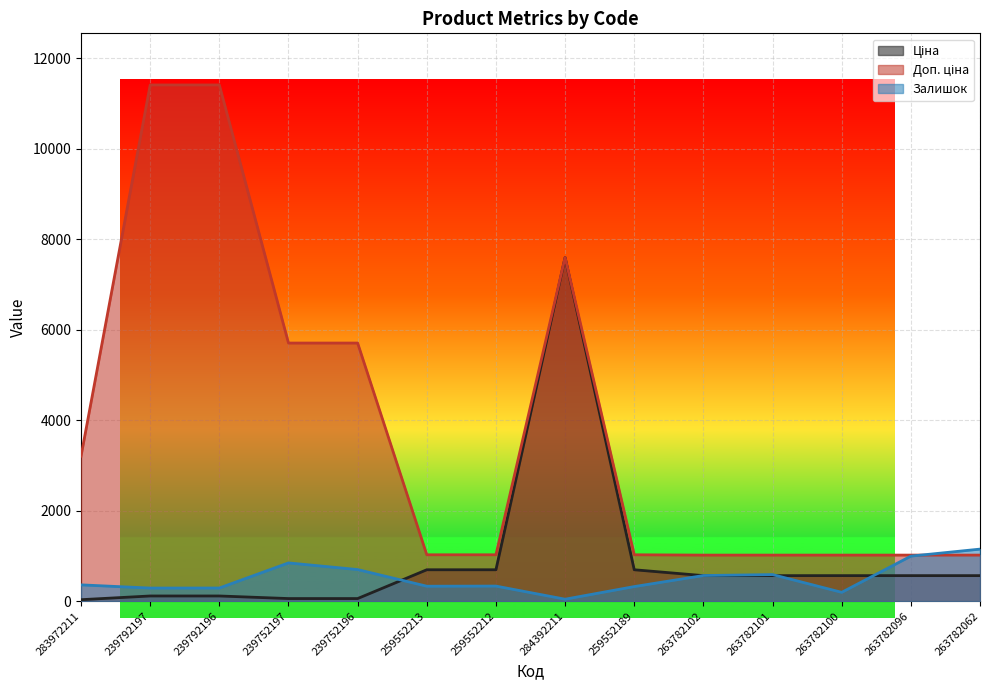

What is the total value across all series at 259552189?

2040.3